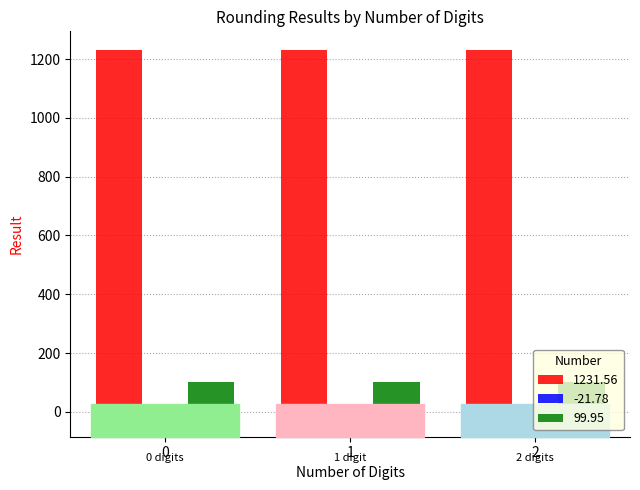

Rank the series by their maximum value, from highest to lowest.

1231.56, 99.95, -21.78